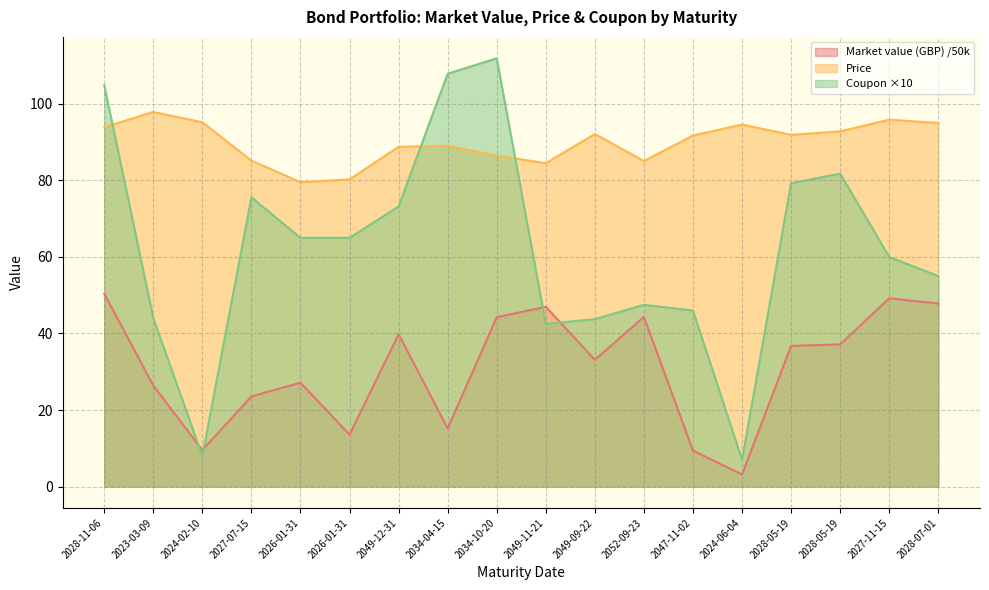

Reading right to left, transcribe all the data shown in this chart.

Market value (GBP): 2028-07-01=47.8	2027-11-15=49.2	2028-05-19=37.1	2028-05-19=36.8	2024-06-04=3.1	2047-11-02=9.4	2052-09-23=44.3	2049-09-22=33.1	2049-11-21=47.0	2034-10-20=44.3	2034-04-15=15.2	2049-12-31=39.8	2026-01-31=13.6	2026-01-31=27.1	2027-07-15=23.6	2024-02-10=9.5	2023-03-09=26.4	2028-11-06=50.4
Price: 2028-07-01=95.0	2027-11-15=95.9	2028-05-19=92.8	2028-05-19=91.9	2024-06-04=94.6	2047-11-02=91.8	2052-09-23=85.1	2049-09-22=92.1	2049-11-21=84.5	2034-10-20=86.5	2034-04-15=89.0	2049-12-31=88.8	2026-01-31=80.3	2026-01-31=79.5	2027-07-15=85.2	2024-02-10=95.2	2023-03-09=97.9	2028-11-06=93.9
Coupon: 2028-07-01=55.0	2027-11-15=60.0	2028-05-19=81.8	2028-05-19=79.3	2024-06-04=7.0	2047-11-02=46.0	2052-09-23=47.5	2049-09-22=43.8	2049-11-21=42.5	2034-10-20=111.9	2034-04-15=107.9	2049-12-31=73.2	2026-01-31=65.0	2026-01-31=65.0	2027-07-15=75.6	2024-02-10=8.0	2023-03-09=44.0	2028-11-06=104.9